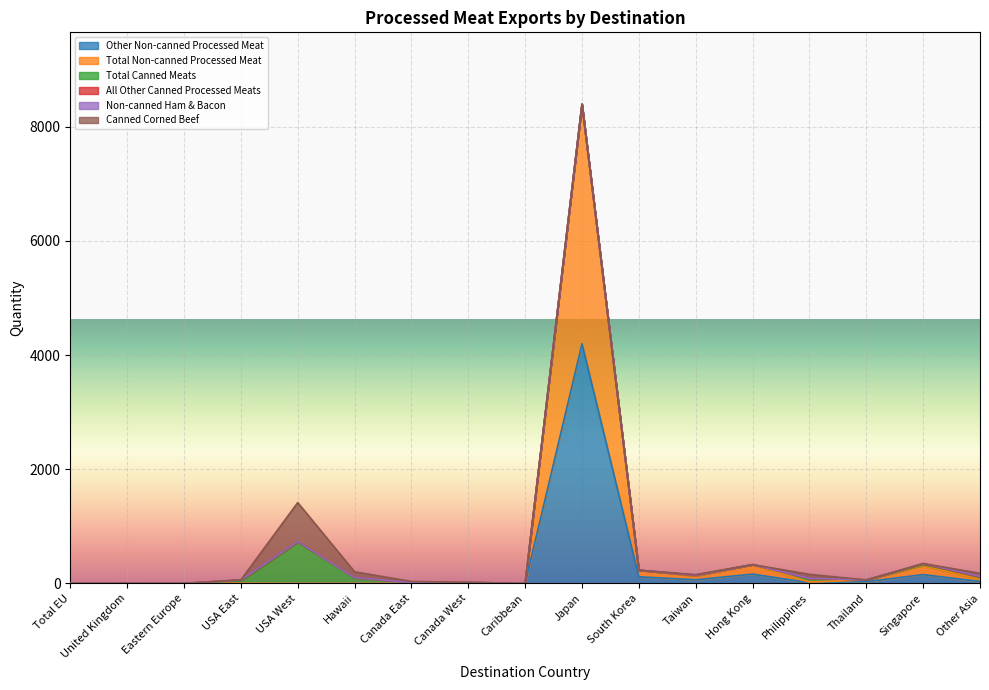

How many interior local peaks does the Other Non-canned Processed Meat series have?

5